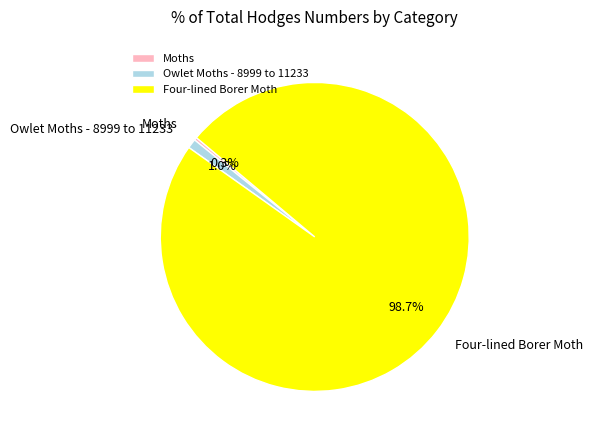

How many slices are in this pie chart?

3